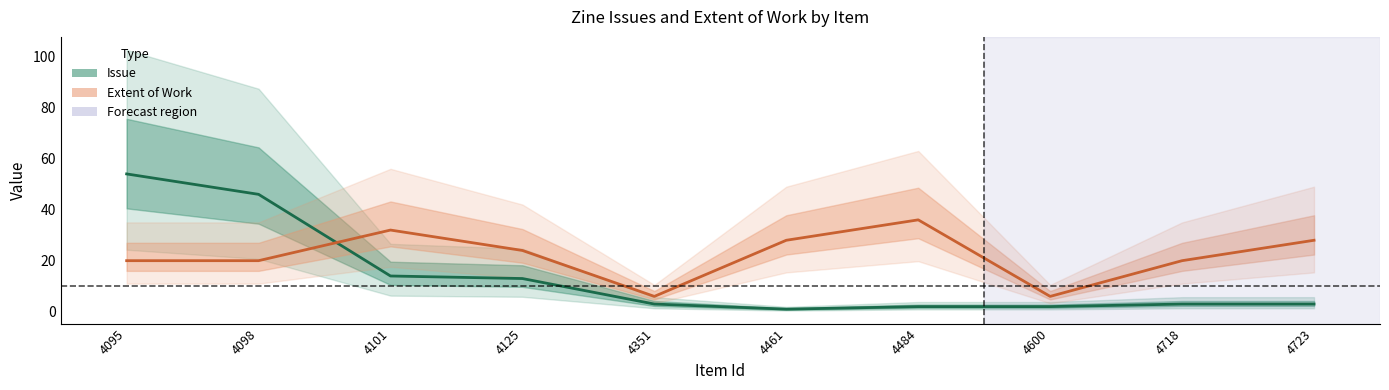

Which category has the lowest value in the Issue series?

4461